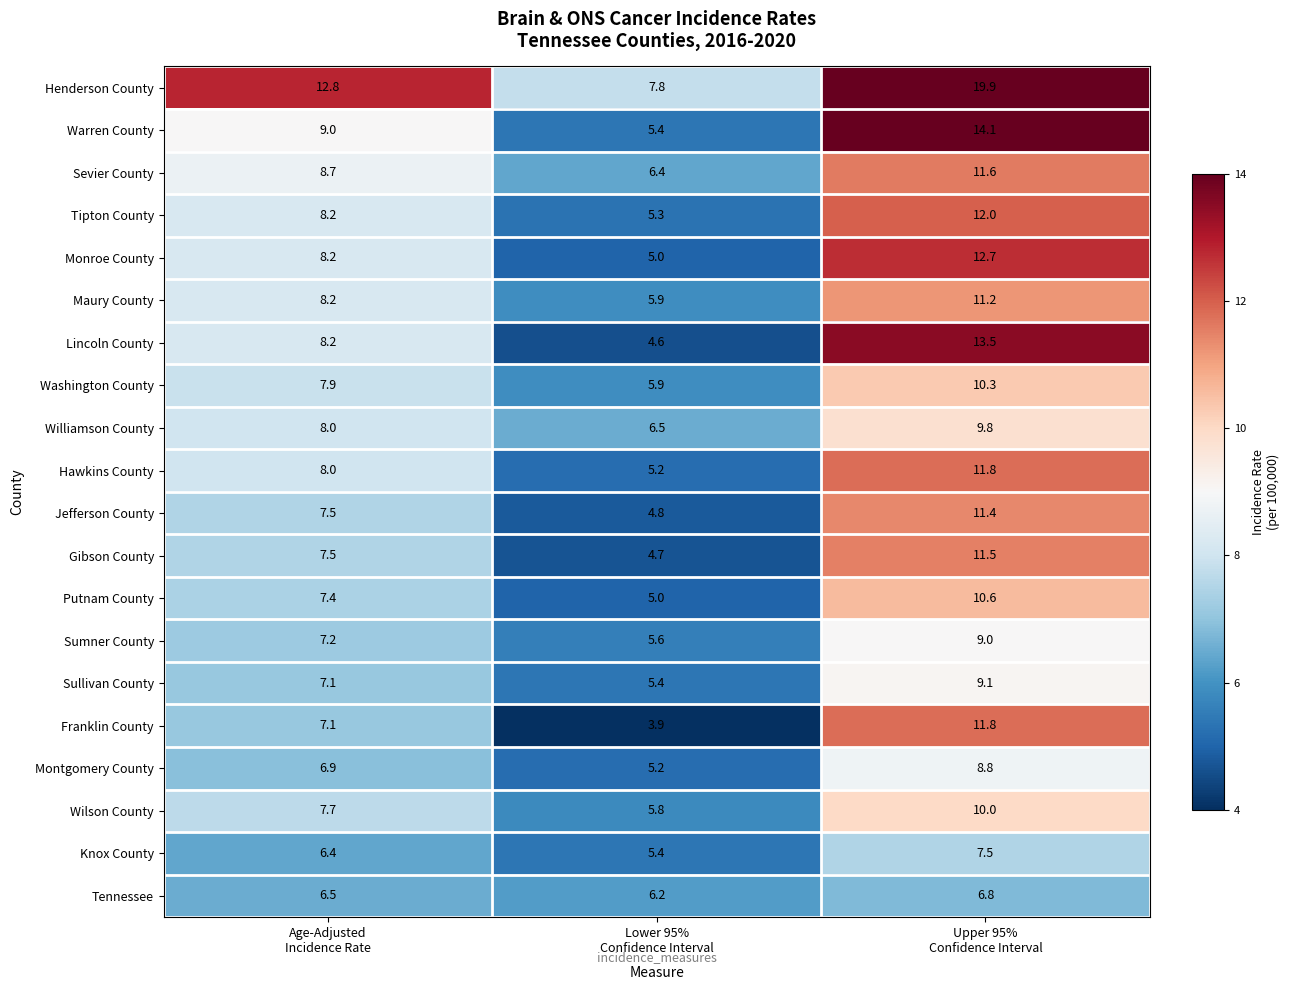

What is the difference between the second highest and minimum values in the Sumner County series?

1.6